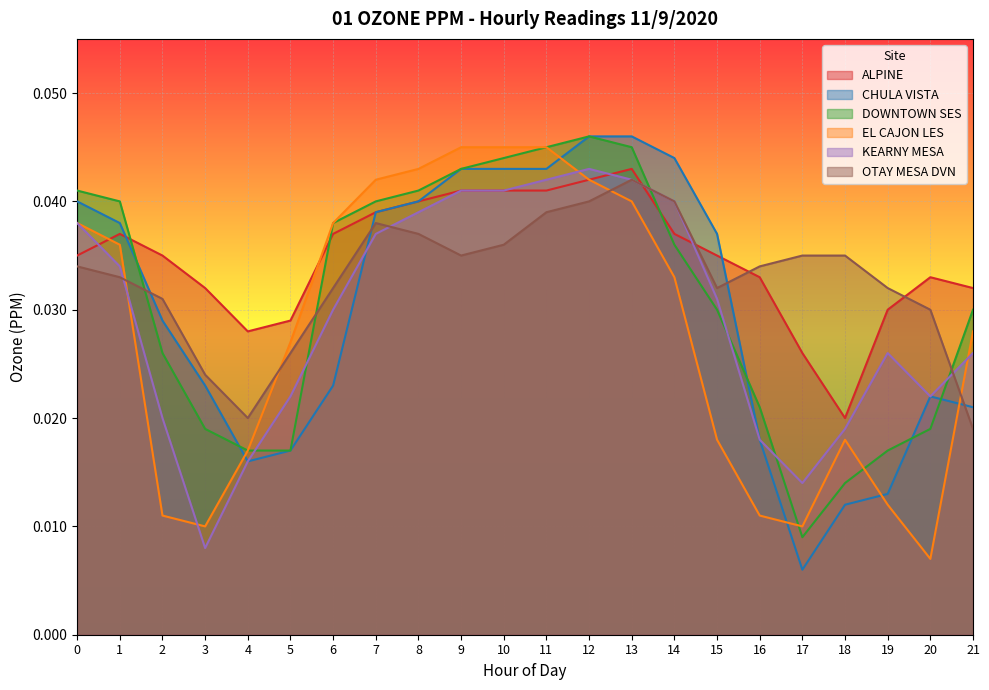

Between which two adjacent categories do EL CAJON LES and OTAY MESA DVN first intersect?

1 and 2